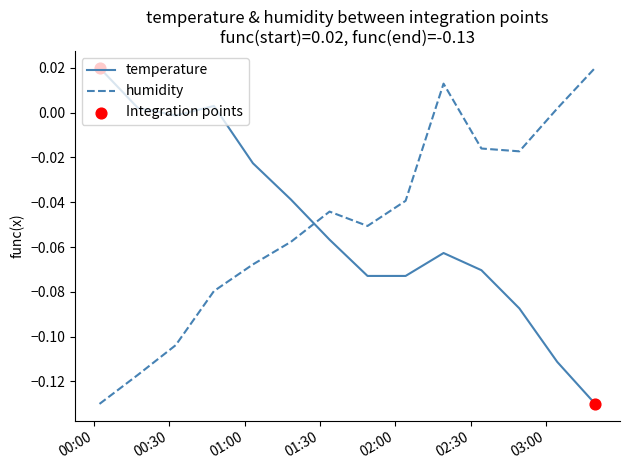

How many intersections are there between humidity and temperature?

1